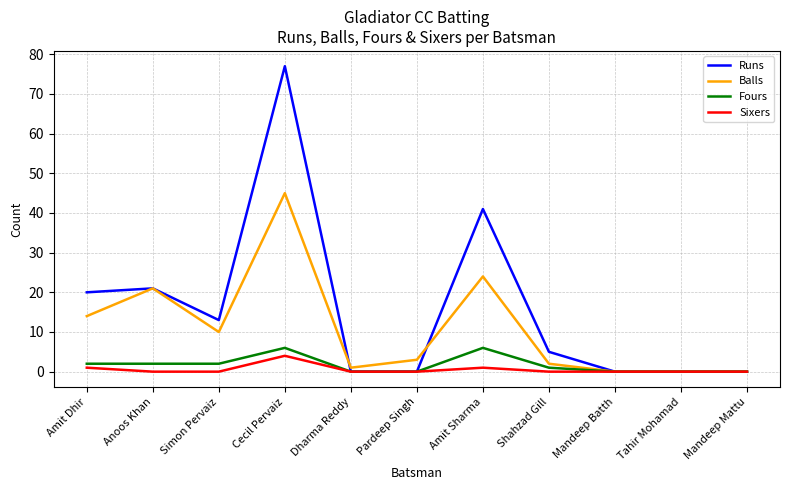

What is the total value across all series at Pardeep Singh?

3